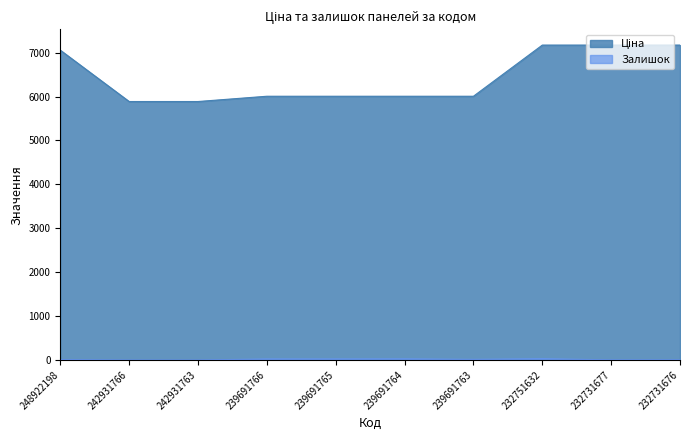

Does the chart have visible grid lines?

No